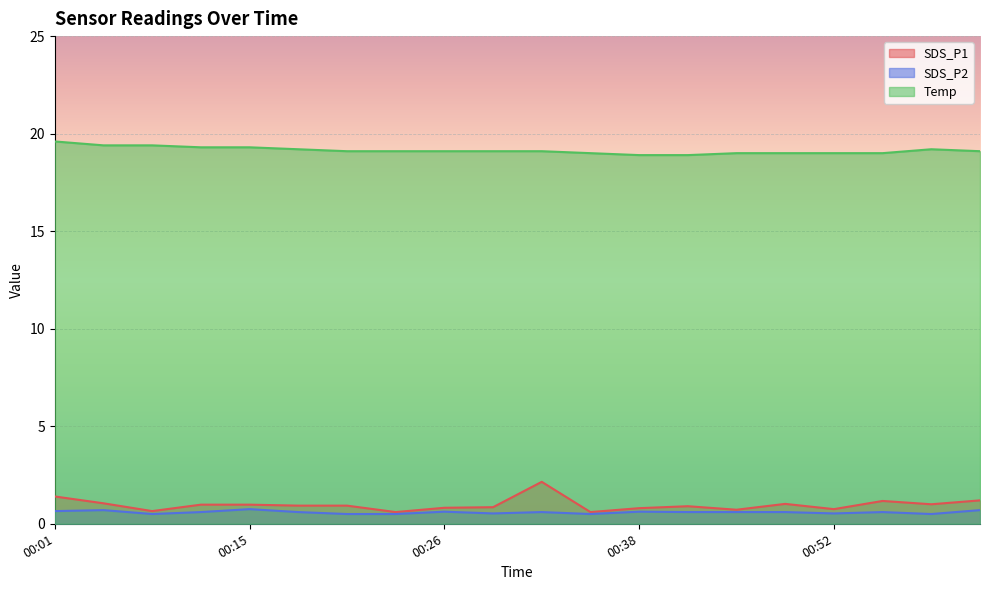

What is the value of the Temp point at the 5th from the left?

19.3